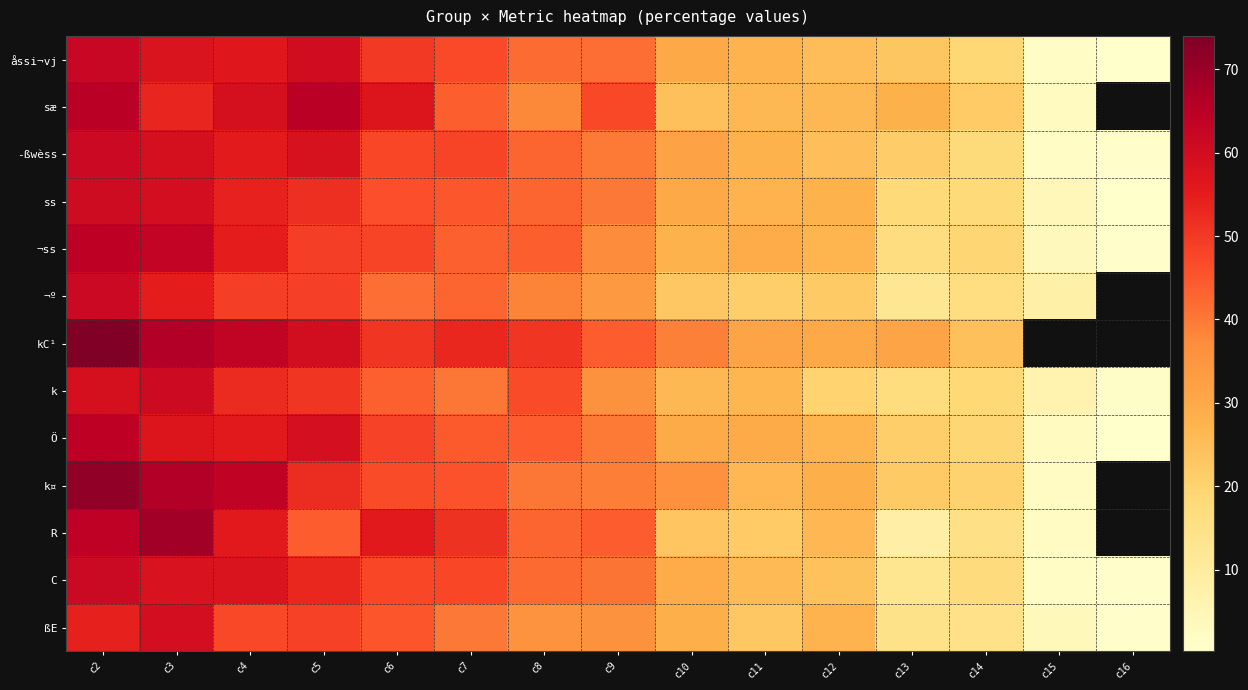

At which label does ßE reach its minimum?

c16